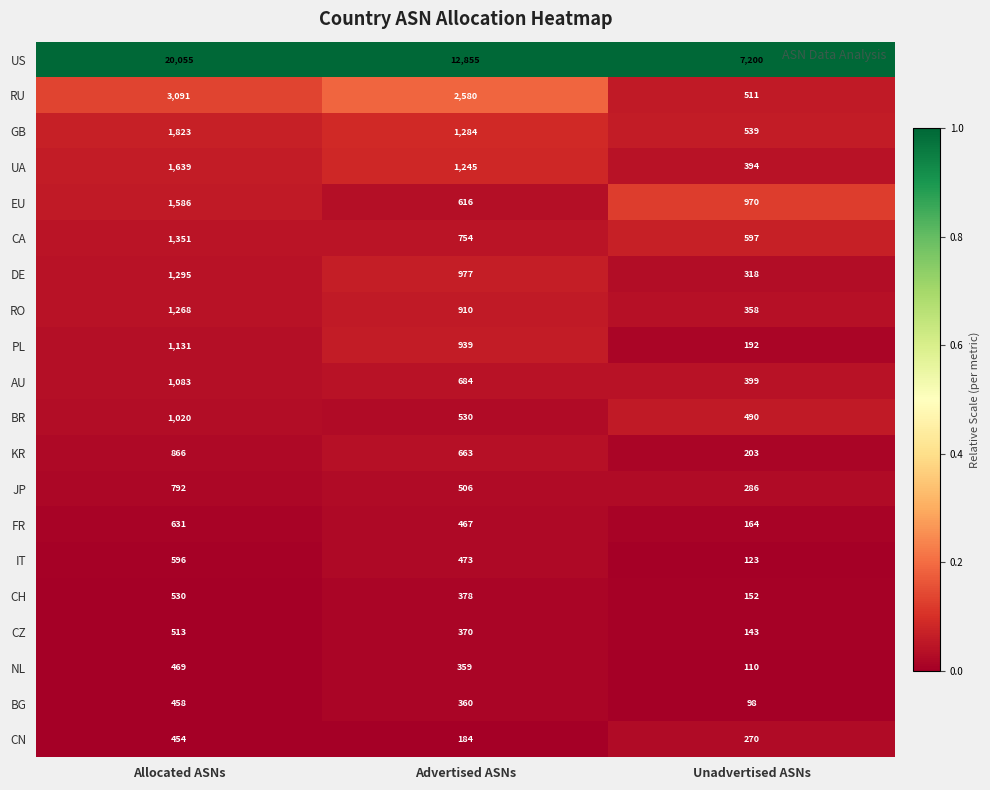

At which category is the sum across all series the highest?

Allocated ASNs